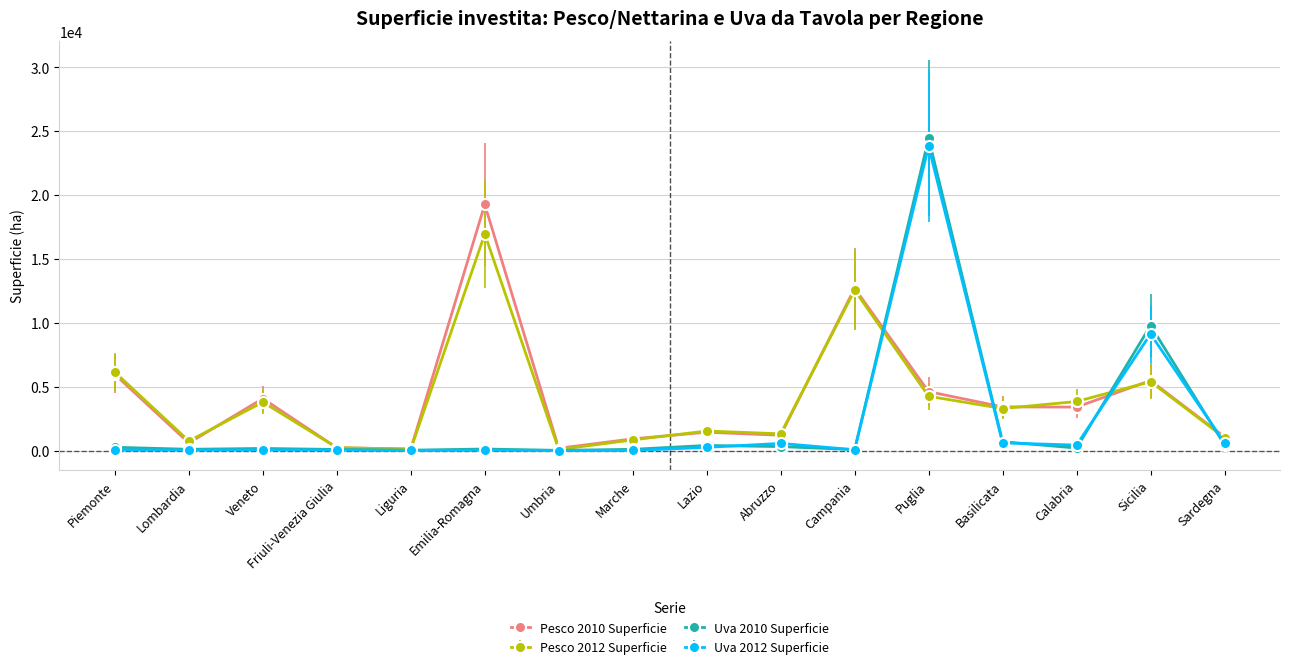

At how many categories does at least one series exceed 10529?

3